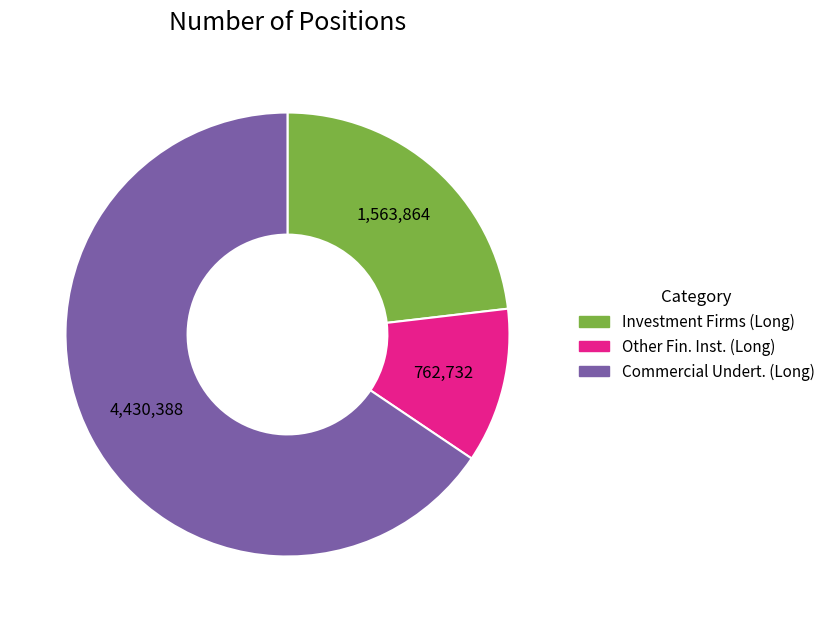

Does any single category account for the majority?

Yes